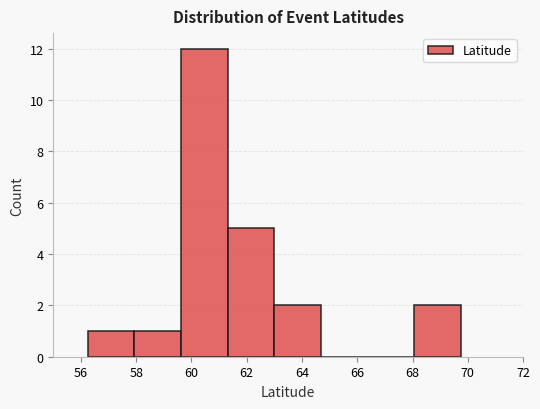

Which range on the x-axis has the tallest bar?

59.6 to 61.4